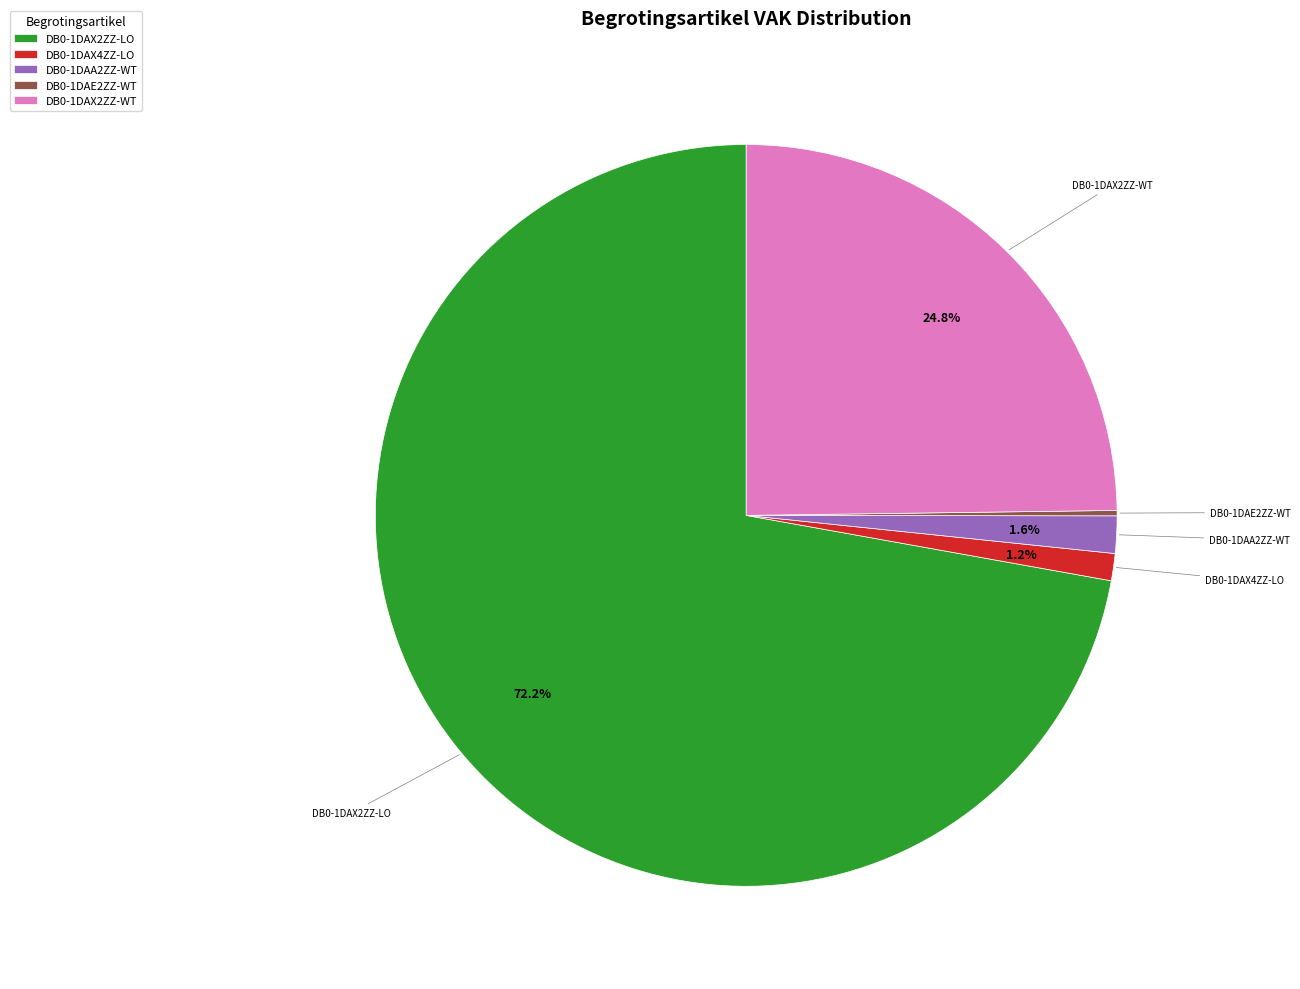

Which has a higher value, DB0-1DAA2ZZ-WT or DB0-1DAX2ZZ-LO?

DB0-1DAX2ZZ-LO